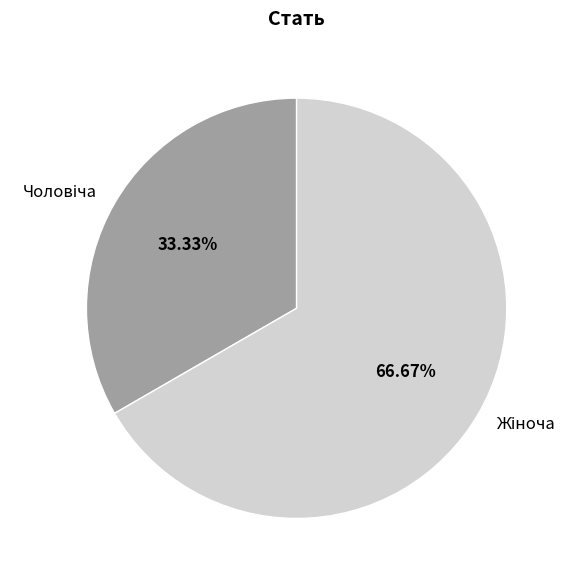

How many segments does this pie chart have?

2